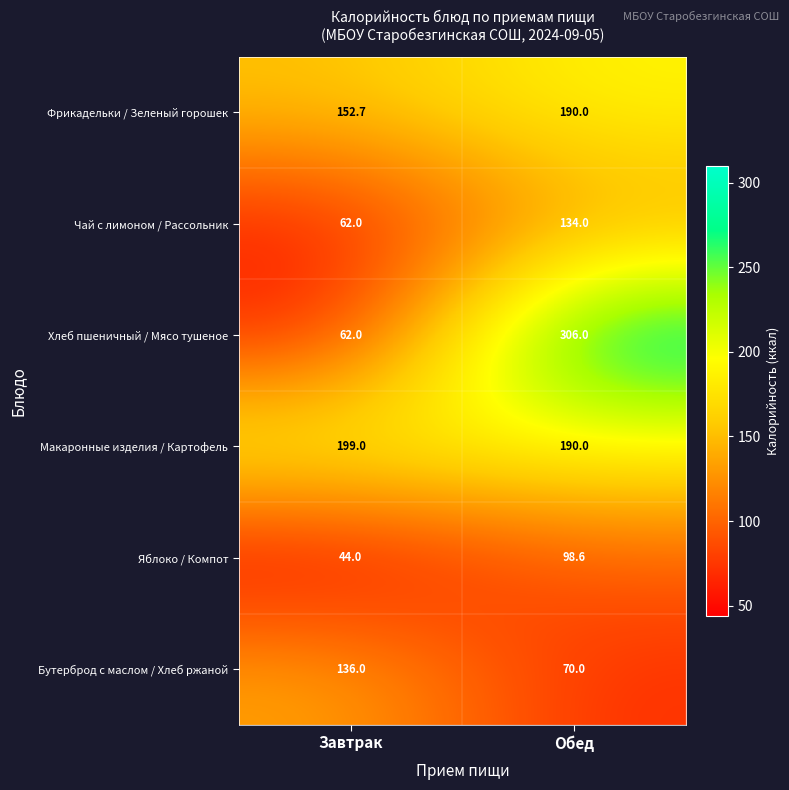

Rank the series by their maximum value, from highest to lowest.

Хлеб пшеничный / Мясо тушеное, Макаронные изделия / Картофель, Фрикадельки / Зеленый горошек, Бутерброд с маслом / Хлеб ржаной, Чай с лимоном / Рассольник, Яблоко / Компот